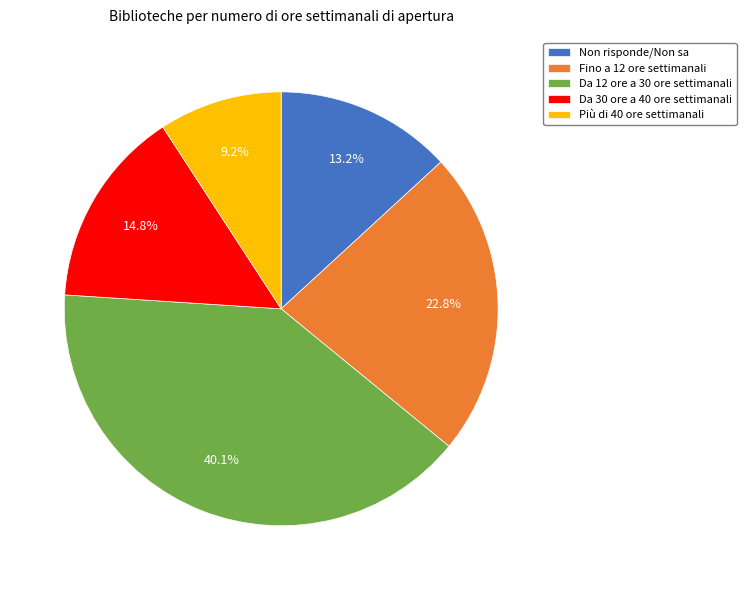

To the nearest percent, what is the combined percentage of Non risponde/Non sa and Da 12 ore a 30 ore settimanali?

53%